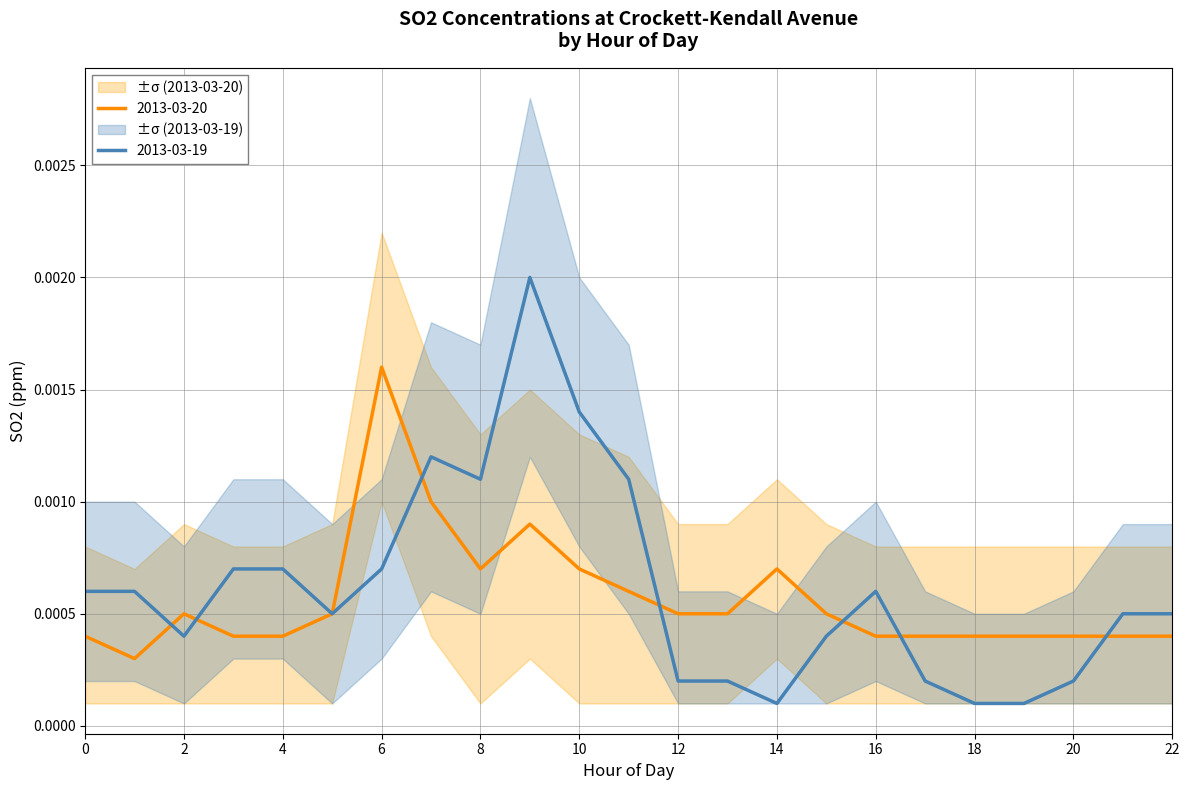

Between 9 and 18, which is larger?

9